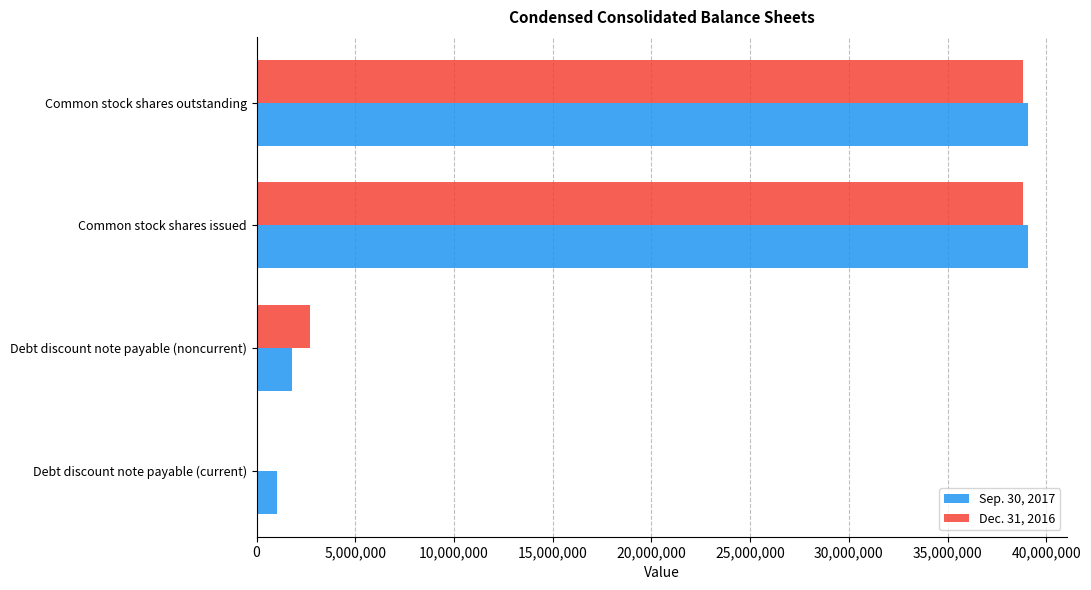

The value of Sep. 30, 2017 at Debt discount note payable (noncurrent) is 1797709. True or false?

True